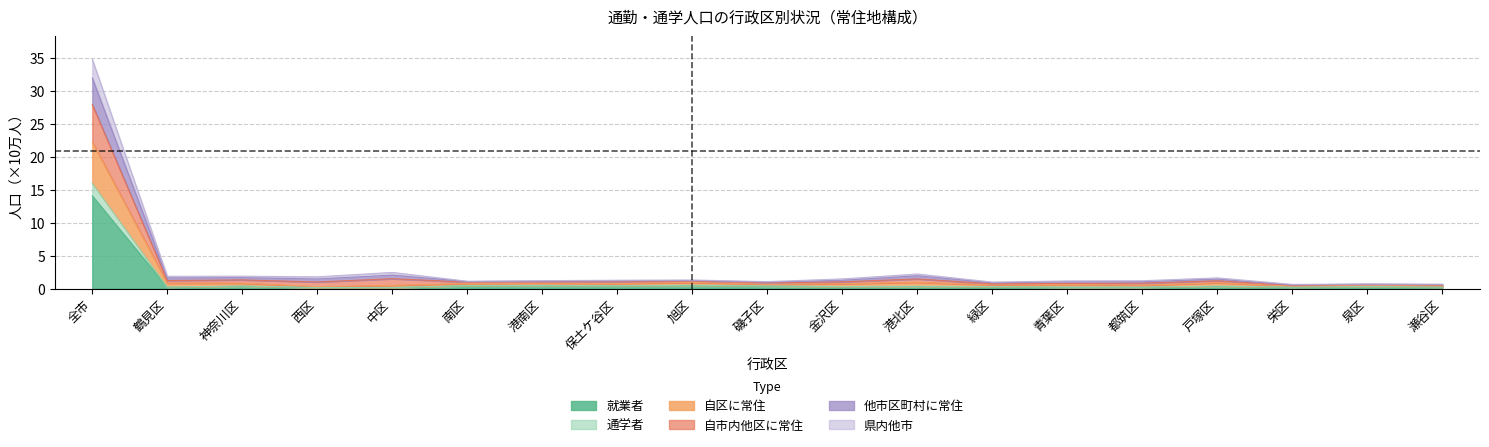

What is the maximum value for 就業者?

14.1